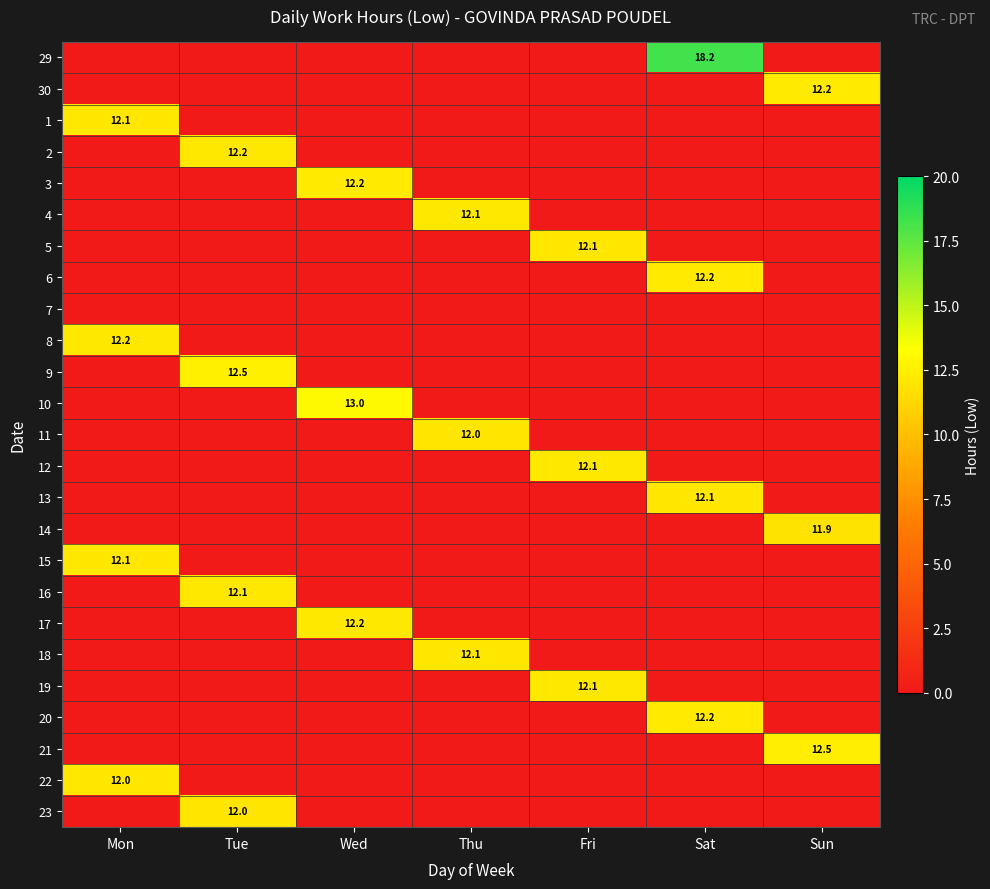

List the series in order of their peak value, highest first.

29, 10, 9, 21, 20, 3, 6, 30, 2, 17, 8, 12, 16, 4, 19, 1, 15, 13, 18, 5, 22, 11, 23, 14, 7